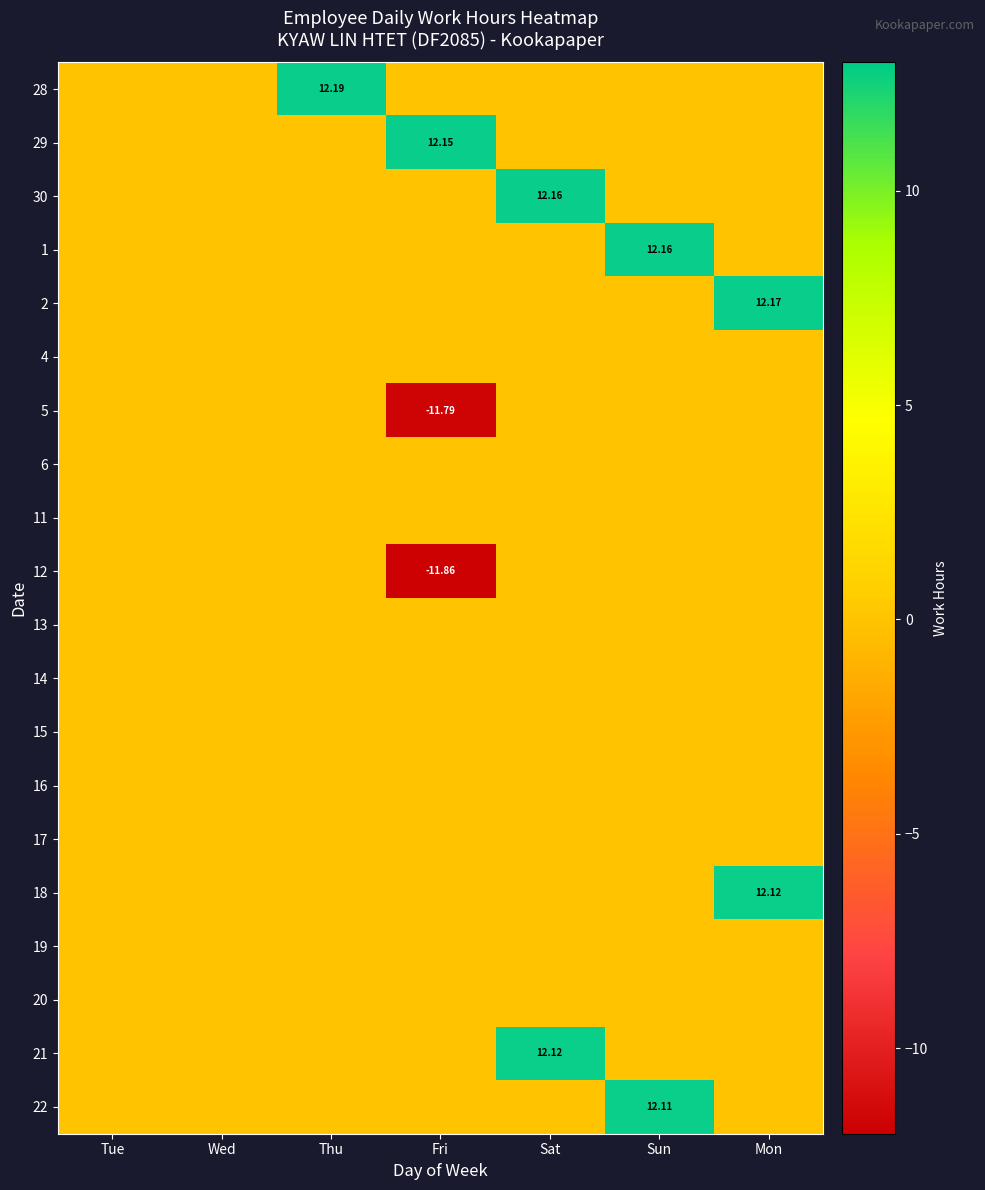

What is the sum of all 29 values?

12.2